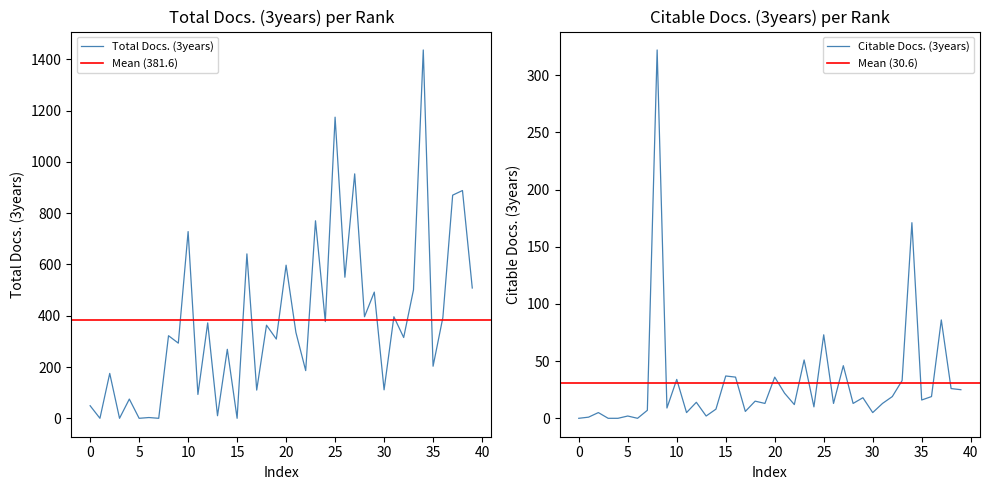

Does the chart display data point markers on the line(s)?

No